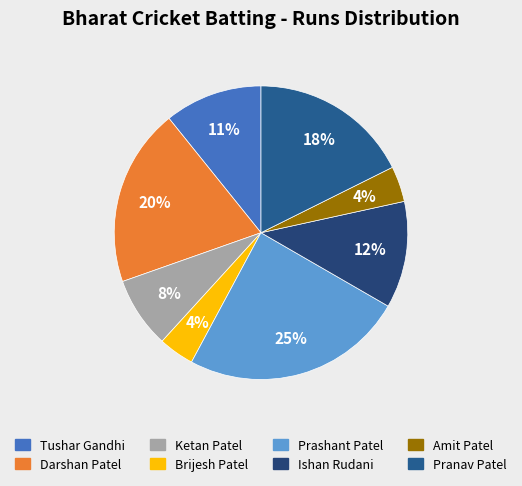

How many slices are in this pie chart?

8